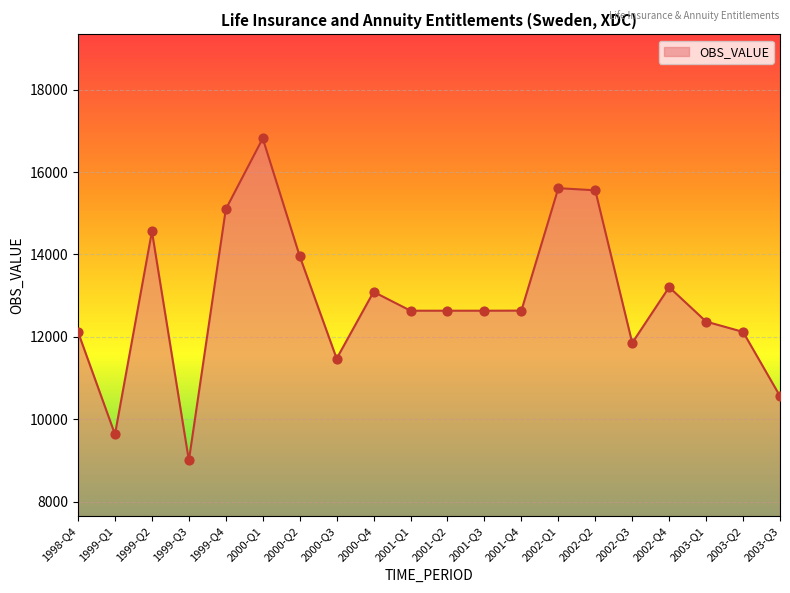

Approximately how many times larger is the value at 2002-Q3 compared to 2000-Q2?

0.8